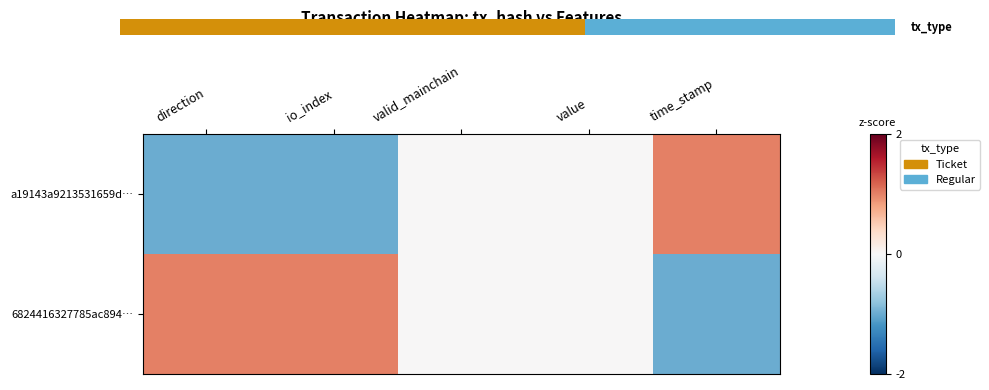

Rank the series at value from lowest to highest value.

a19143a9213531659d…, 6824416327785ac894…